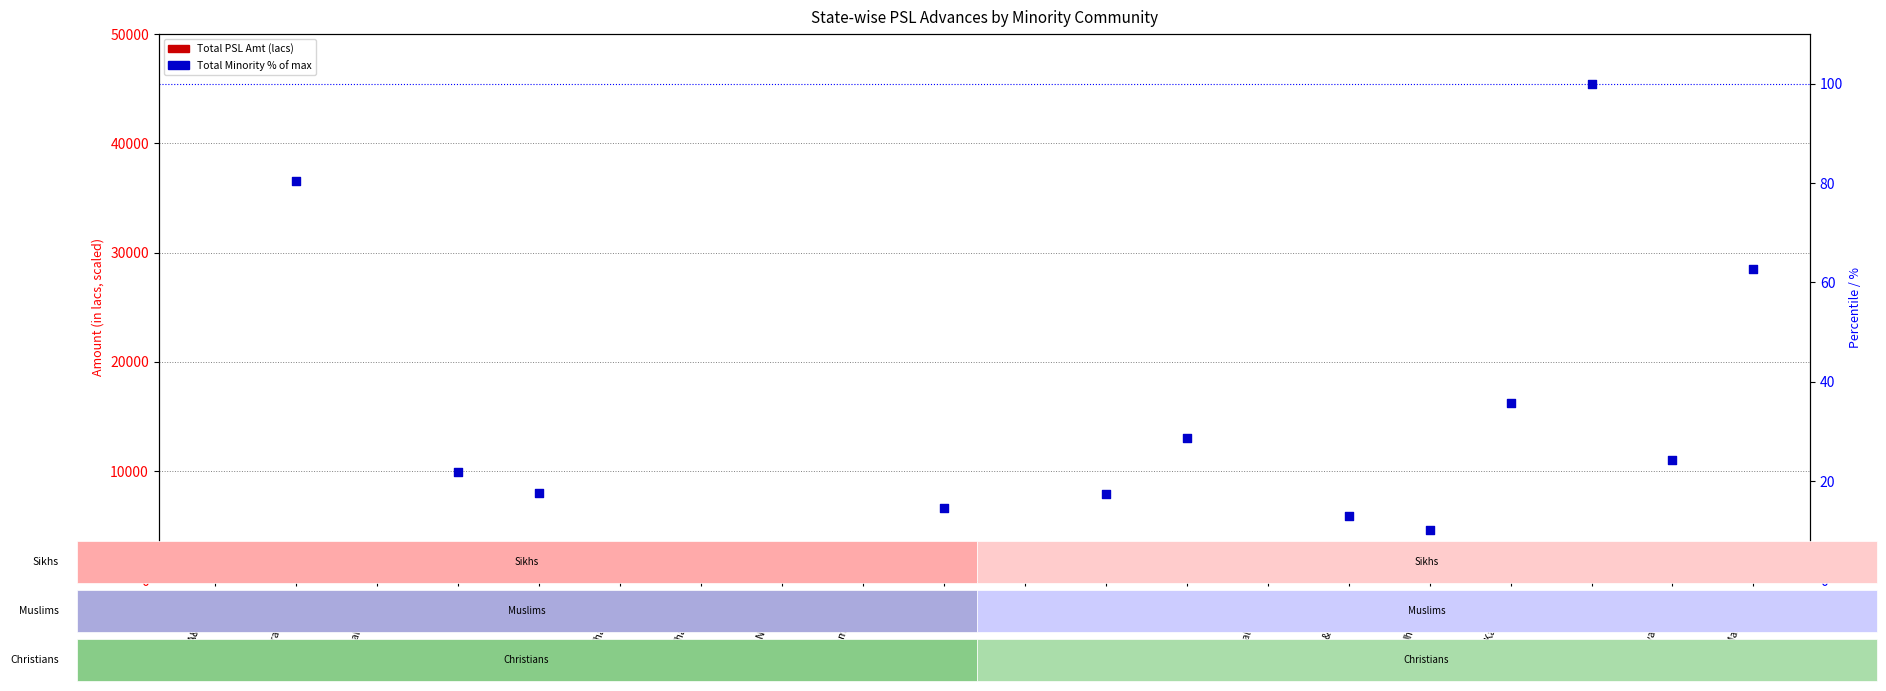

At how many categories does at least one series exceed 188?

3